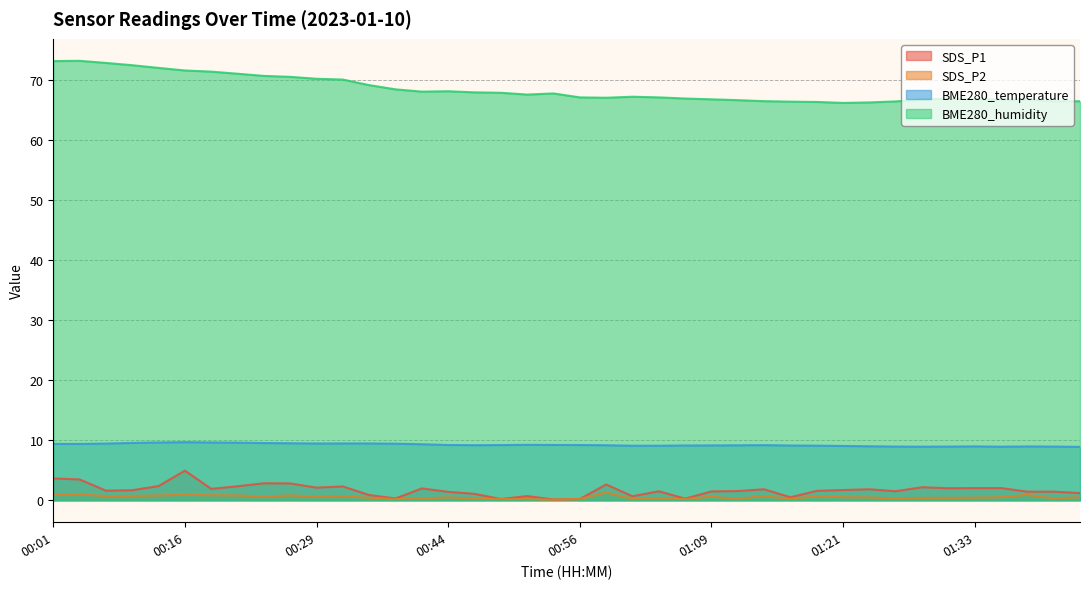

What are all the series names shown in the legend?

SDS_P1, SDS_P2, BME280_temperature, BME280_humidity